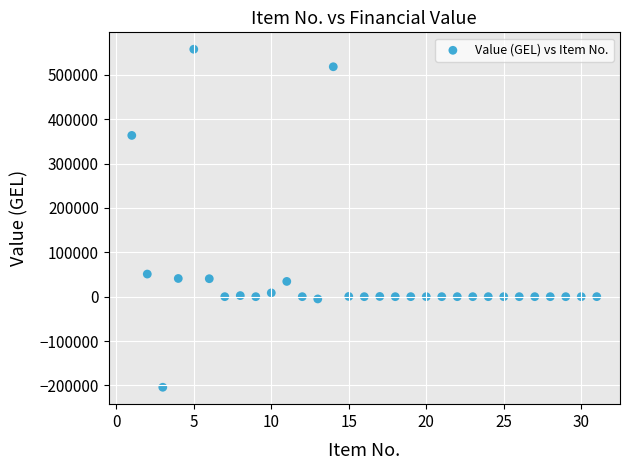

What Y value in the scatter plot is closest to 176735?

50949.0